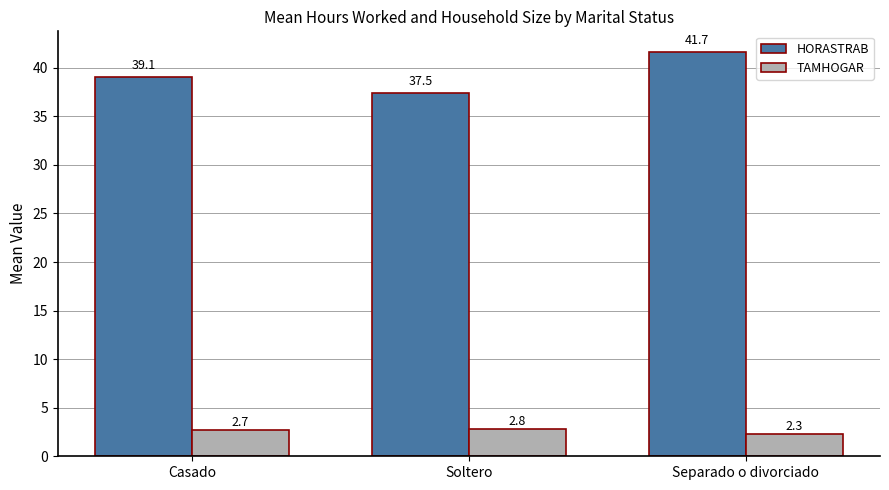

At which label does HORASTRAB first exceed 39?

Casado